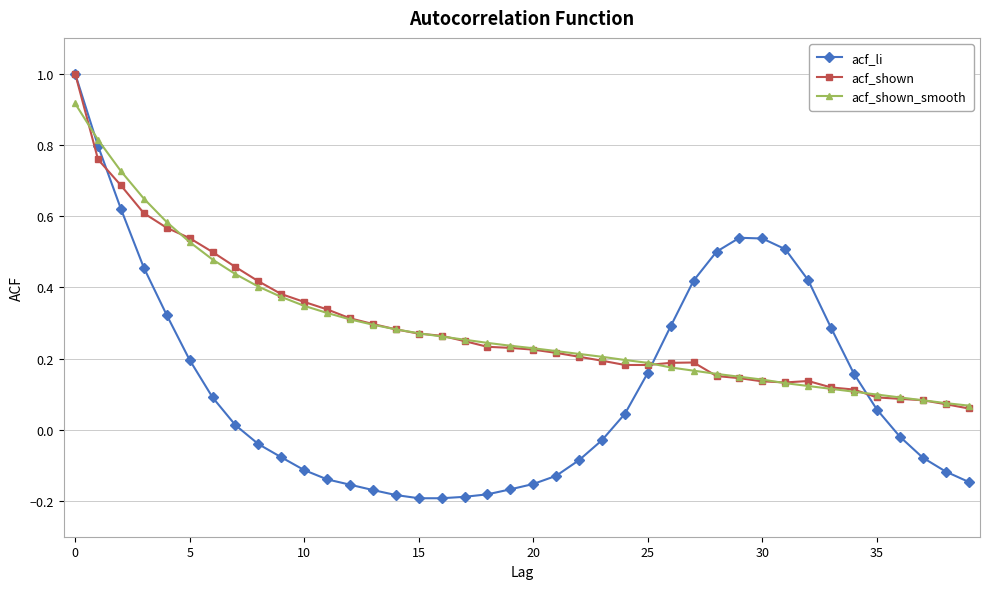

How many lines are shown in the chart?

3